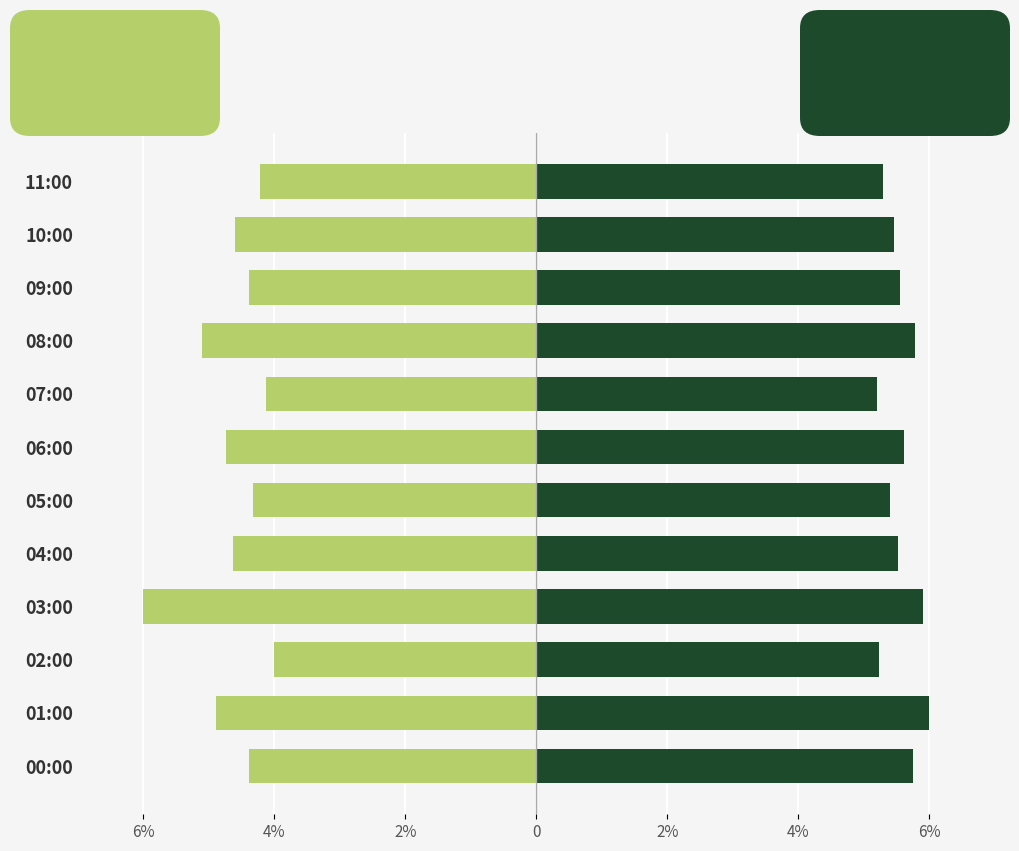

At which label is SDS_P2 closest to 5?

07:00